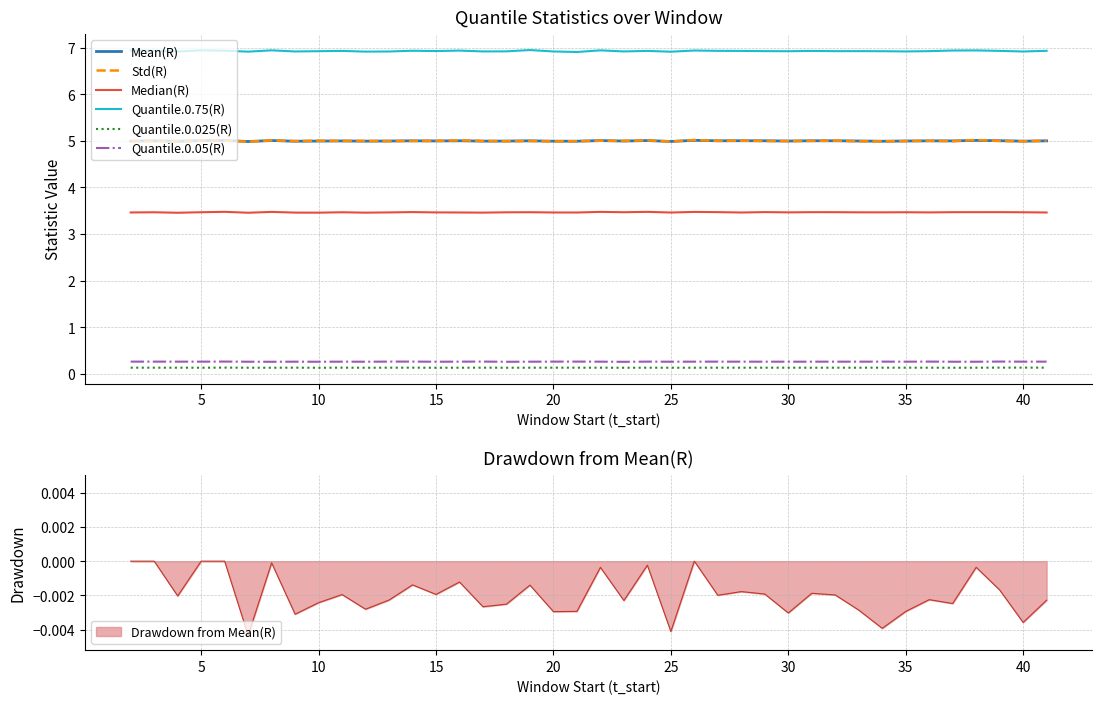

True or false: Quantile.0.75(R) has a value of 2.1 at 5.

False